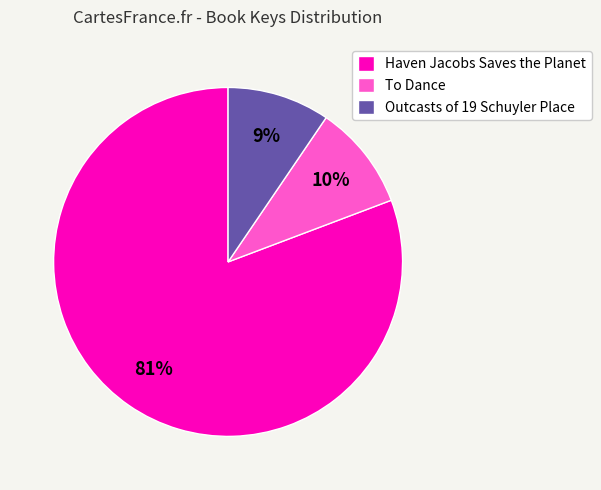

True or false: To Dance accounts for 23% of the total.

False